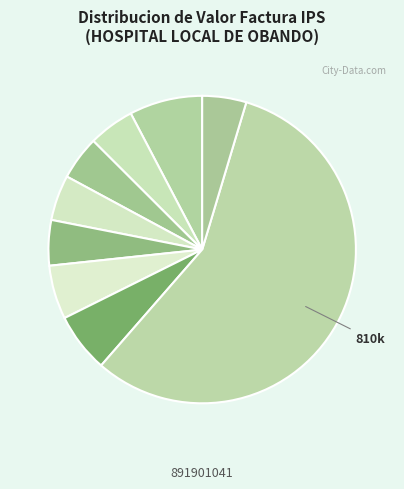

To the nearest percent, what is the difference between the largest and smallest slice percentages?

52%